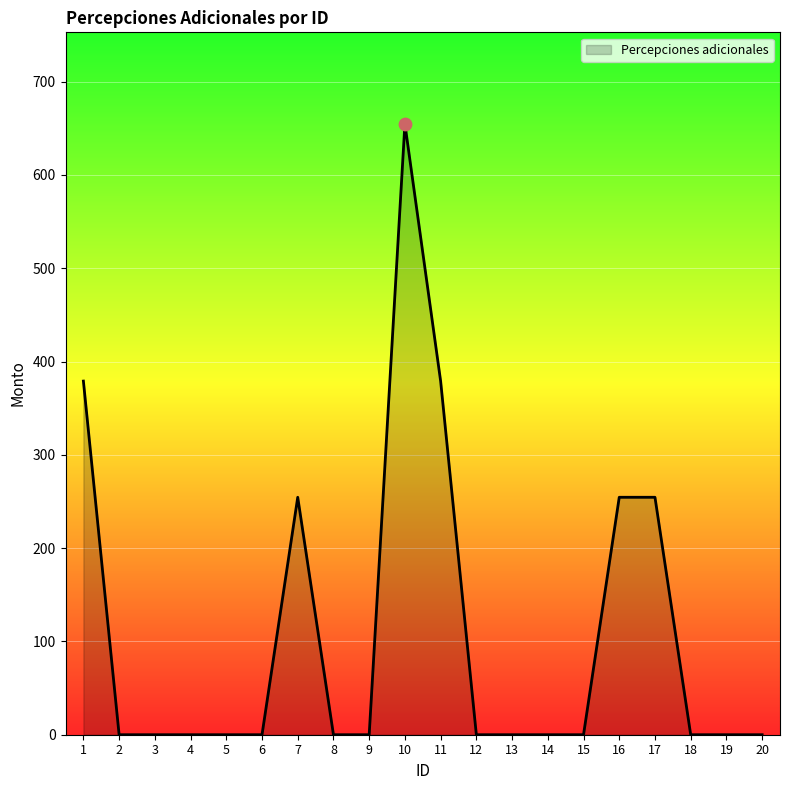

What is the change in value from 7 to 12?

-254.5